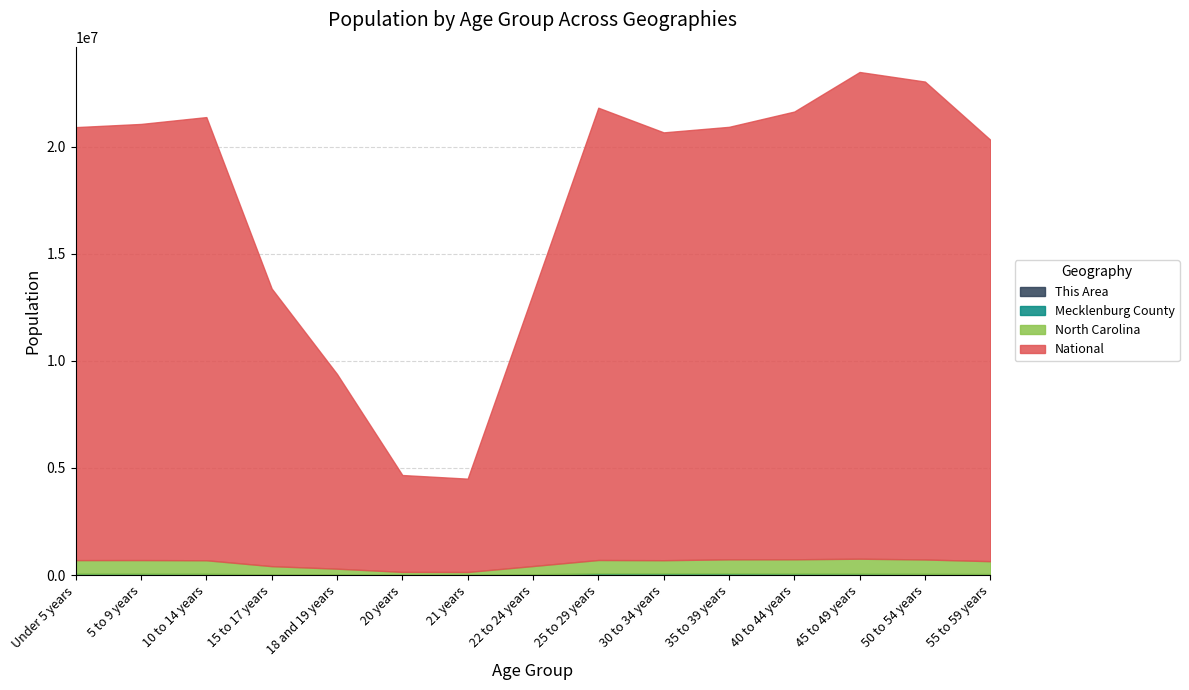

What is the label of the 13th point from the left?

45 to 49 years